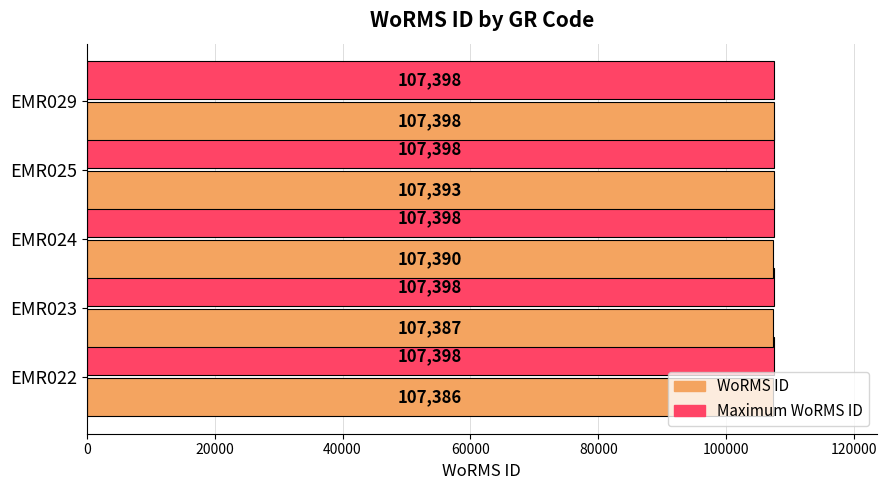

At which category does the chart reach its minimum across all series?

EMR022